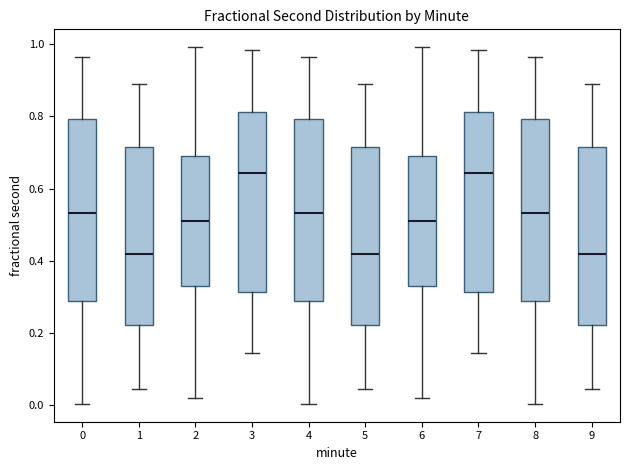

Reading left to right, transcribe this box plot: for each box, give where its median line is, the range the box spans, and where its two whiskers end, as read against the y-axis. The values are not printed on the chart, so give them approximately, as read against the axis.

0: median 0.54, box 0.28 to 0.80, whiskers 0.00 to 0.96
1: median 0.42, box 0.22 to 0.72, whiskers 0.04 to 0.88
2: median 0.50, box 0.34 to 0.70, whiskers 0.02 to 1.00
3: median 0.64, box 0.32 to 0.82, whiskers 0.14 to 0.98
4: median 0.54, box 0.28 to 0.80, whiskers 0.00 to 0.96
5: median 0.42, box 0.22 to 0.72, whiskers 0.04 to 0.88
6: median 0.50, box 0.34 to 0.70, whiskers 0.02 to 1.00
7: median 0.64, box 0.32 to 0.82, whiskers 0.14 to 0.98
8: median 0.54, box 0.28 to 0.80, whiskers 0.00 to 0.96
9: median 0.42, box 0.22 to 0.72, whiskers 0.04 to 0.88